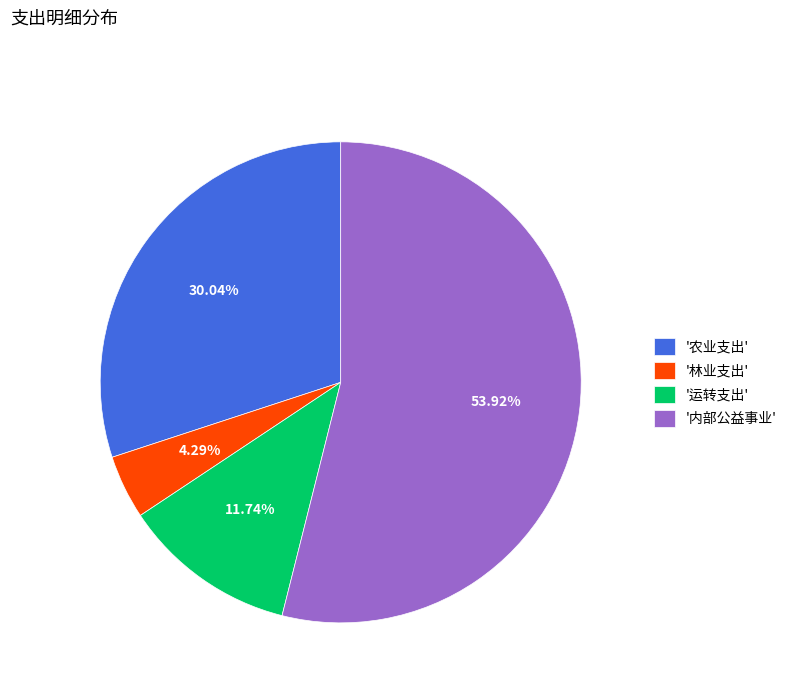

Which slice represents more than half of the pie?

'内部公益事业'